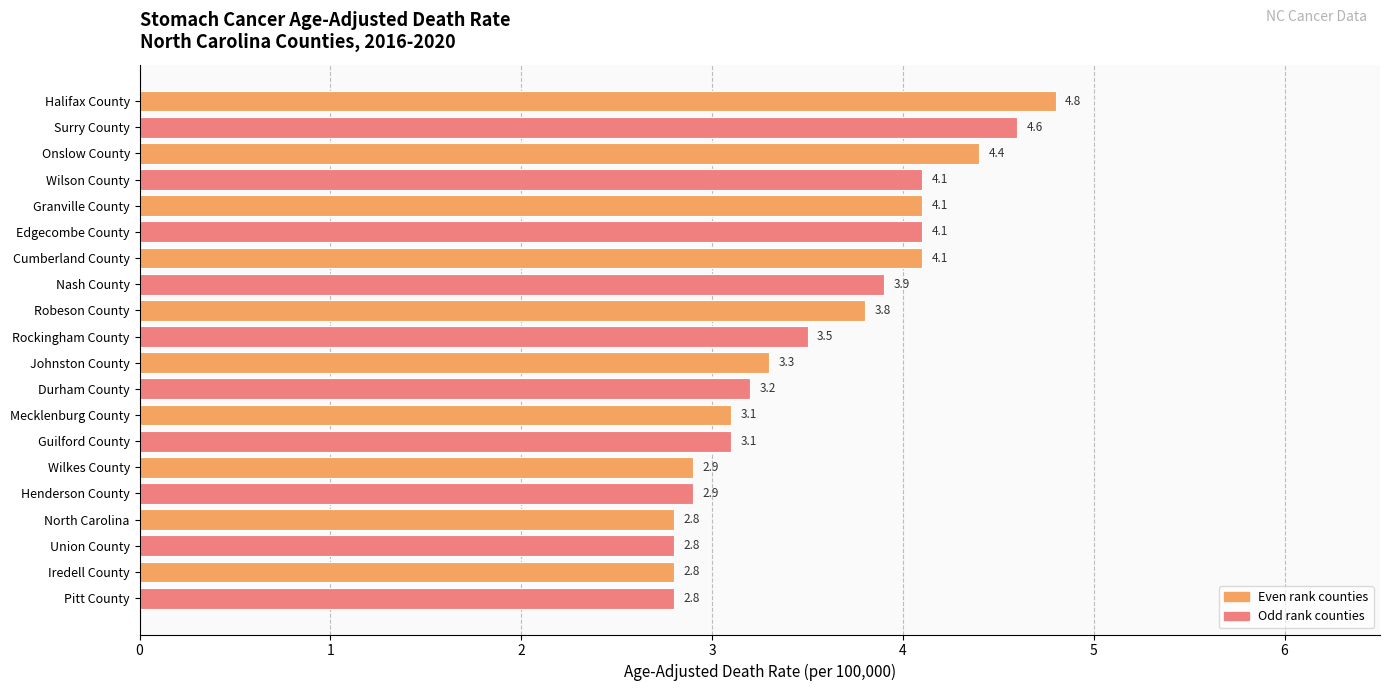

Is it true that the value at Union County is 2.8?

True